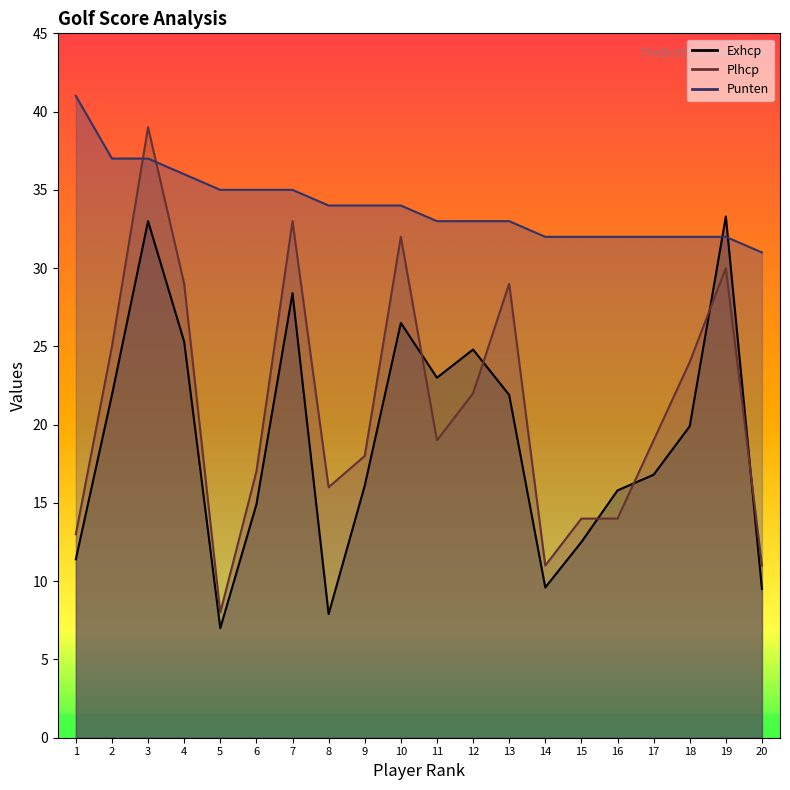

What is the value of the Plhcp point at the 16th from the left?

14.0